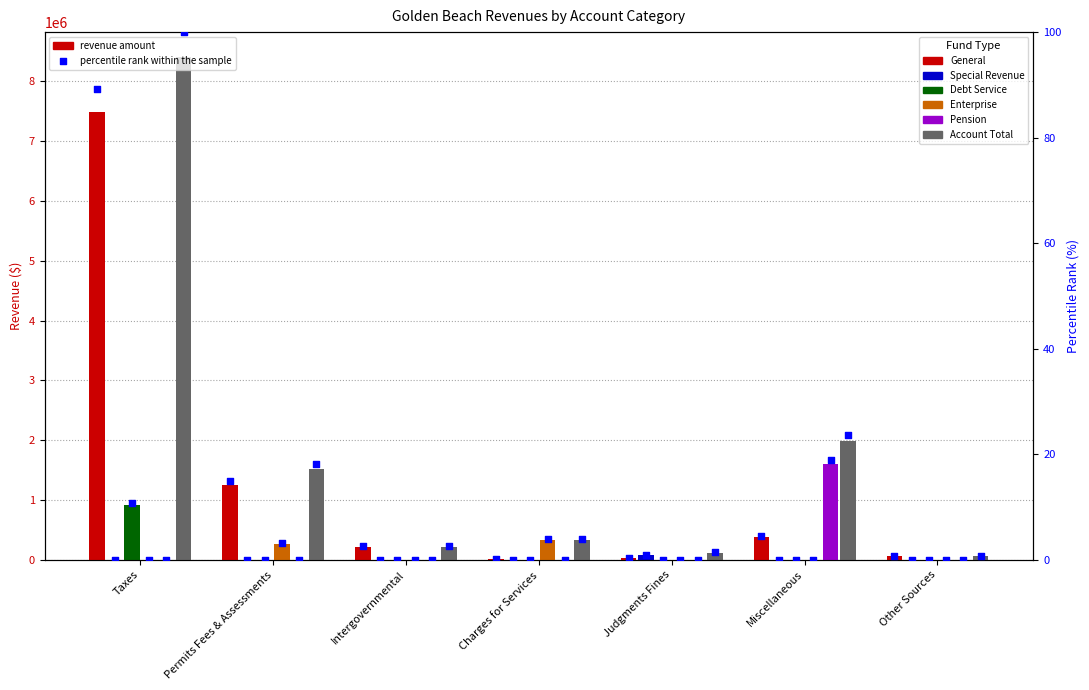

Which series contains the lowest Y value?

Special Revenue